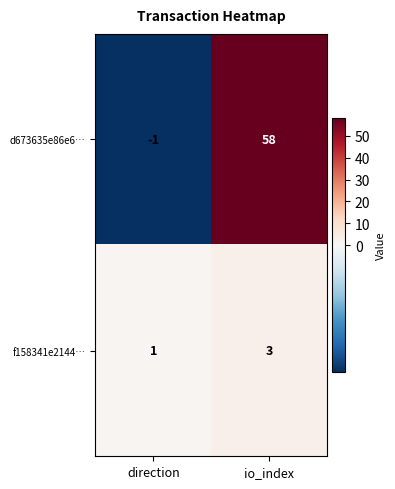

The f158341e2144… series shows 0 at direction. True or false?

False